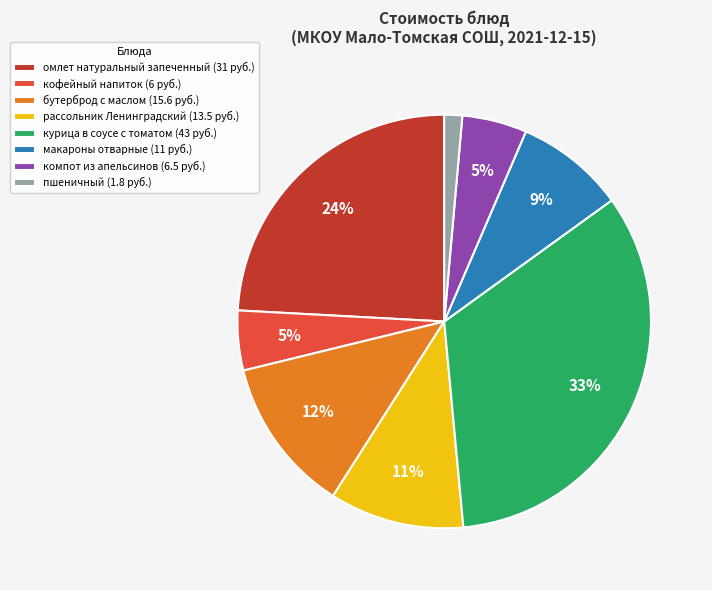

To the nearest percent, what is the combined percentage of кофейный напиток and омлет натуральный запеченный?

29%